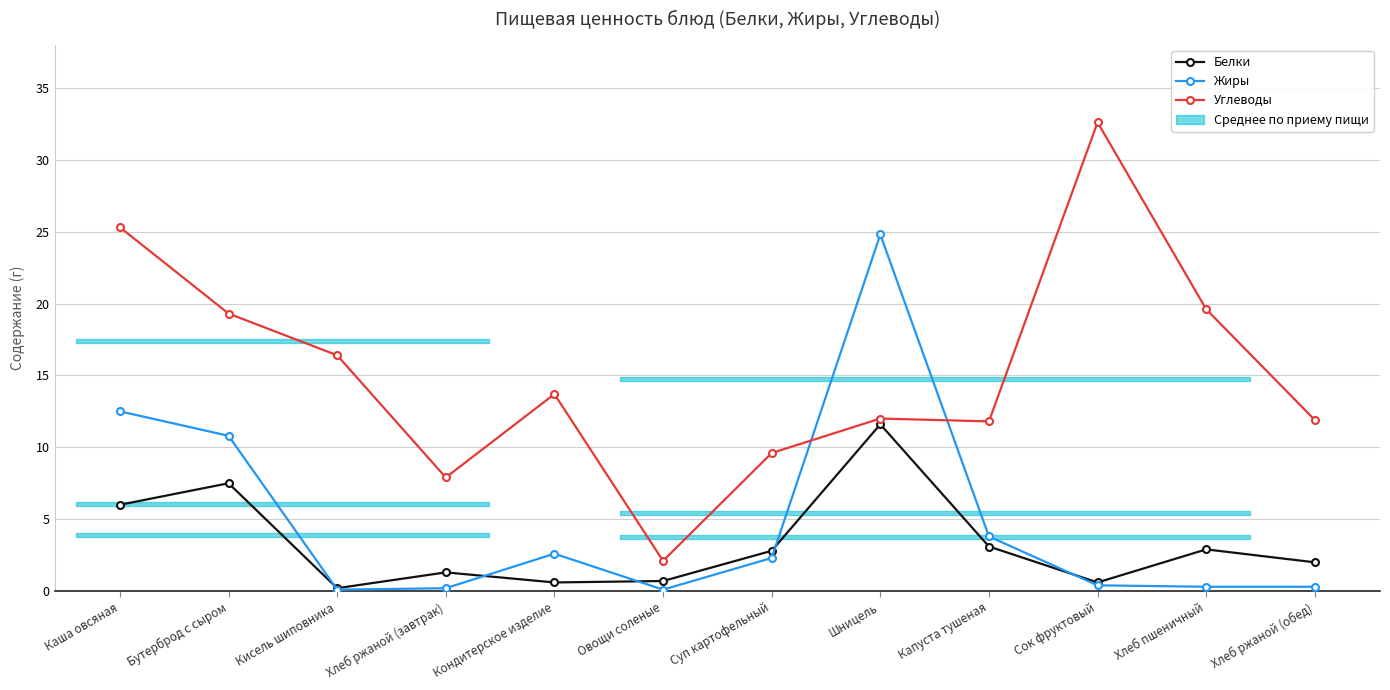

How many series are shown in this chart?

3